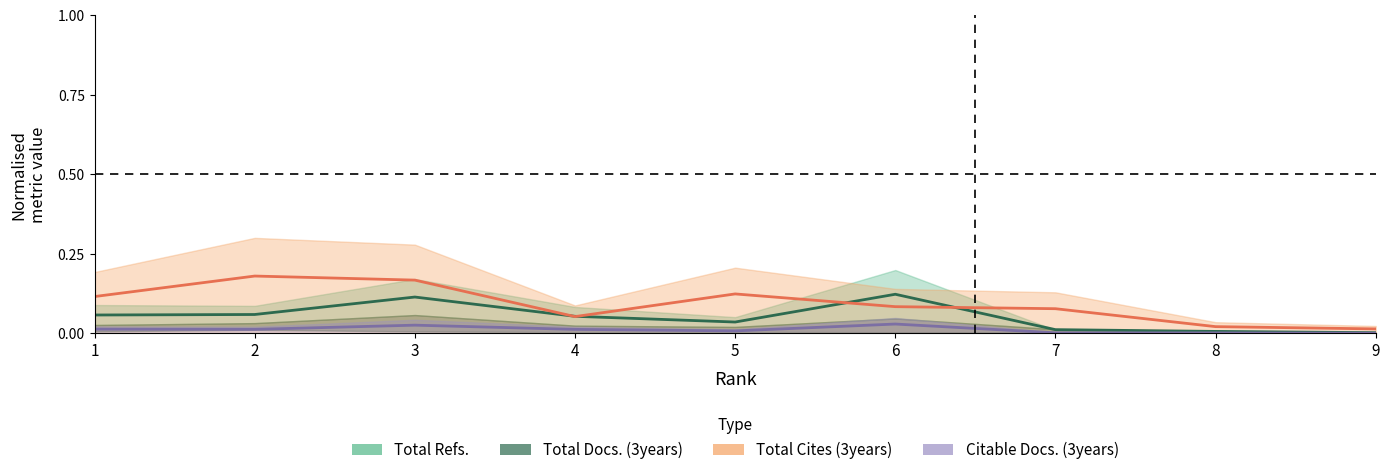

The Total Cites (3years) series shows 0.0 at 9. True or false?

False